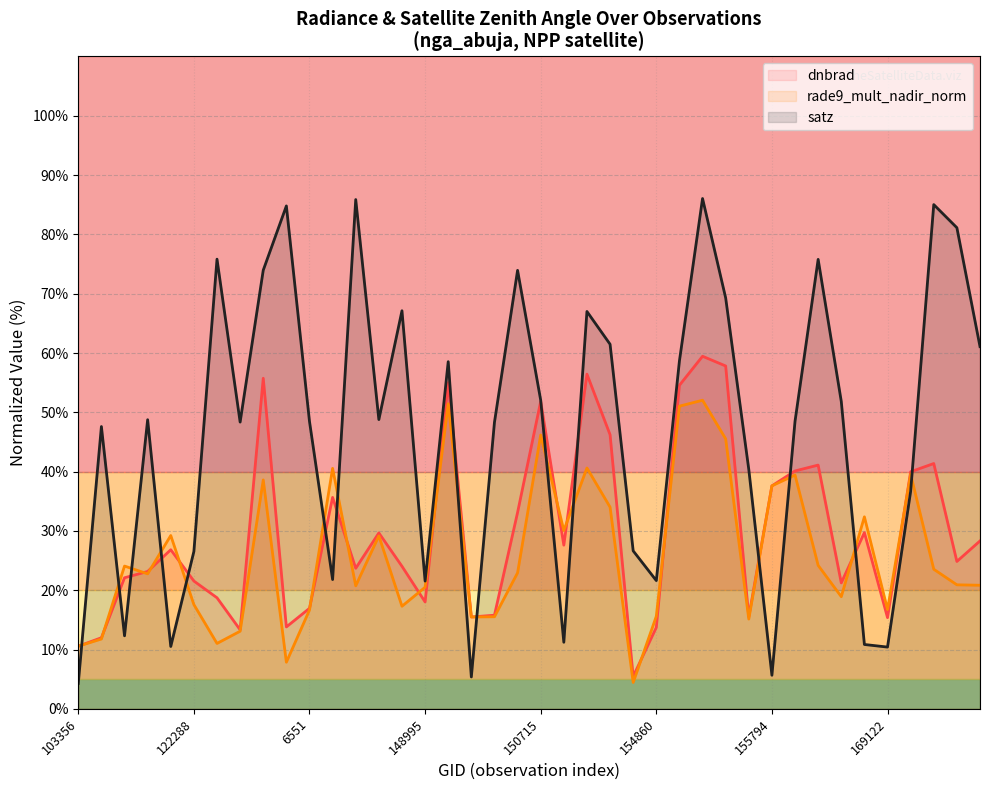

How many lines are shown in the chart?

3